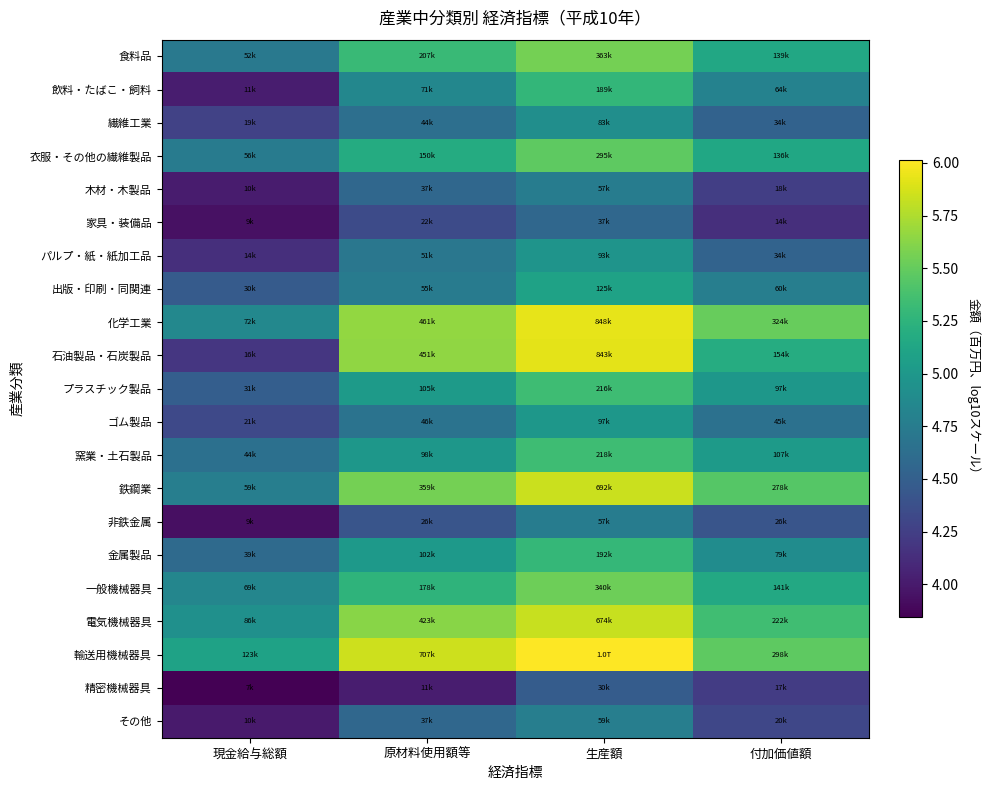

Rank the series at 現金給与総額 from lowest to highest value.

精密機械器具, 非鉄金属, 家具・装備品, その他, 木材・木製品, 飲料・たばこ・飼料, パルプ・紙・紙加工品, 石油製品・石炭製品, 繊維工業, ゴム製品, 出版・印刷・同関連, プラスチック製品, 金属製品, 窯業・土石製品, 食料品, 衣服・その他の繊維製品, 鉄鋼業, 一般機械器具, 化学工業, 電気機械器具, 輸送用機械器具